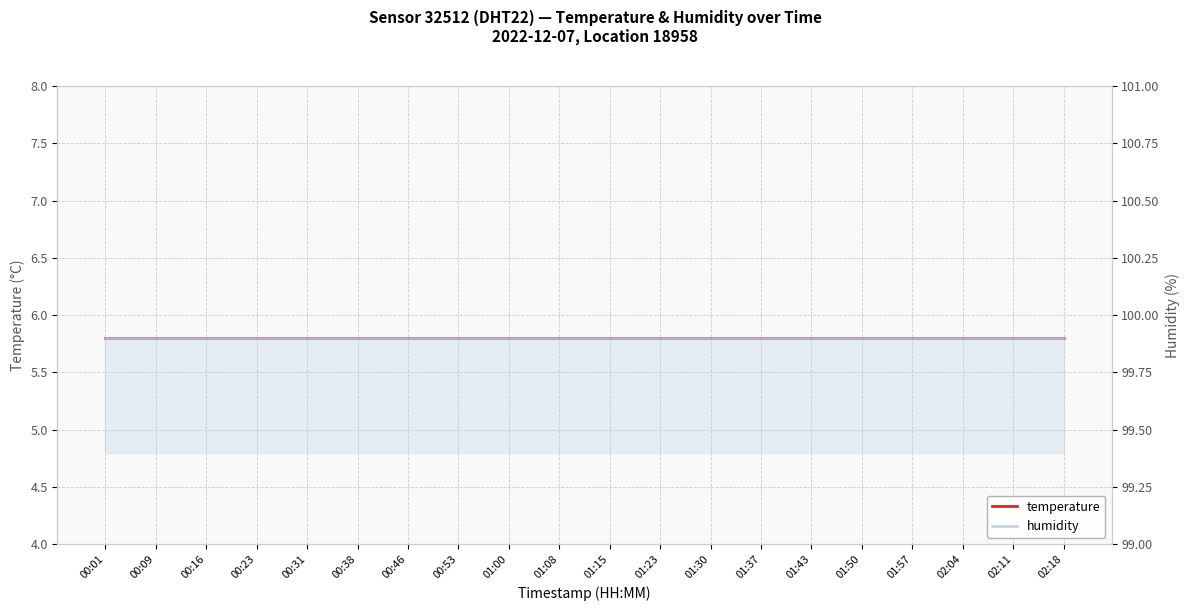

At which category is the sum across all series the highest?

00:01